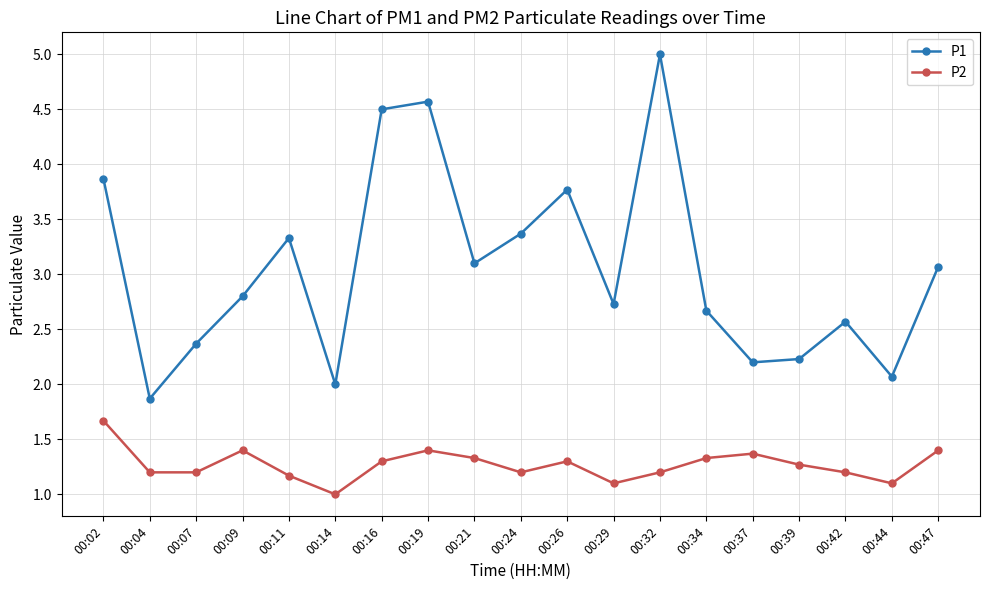

Does the chart have visible grid lines?

Yes